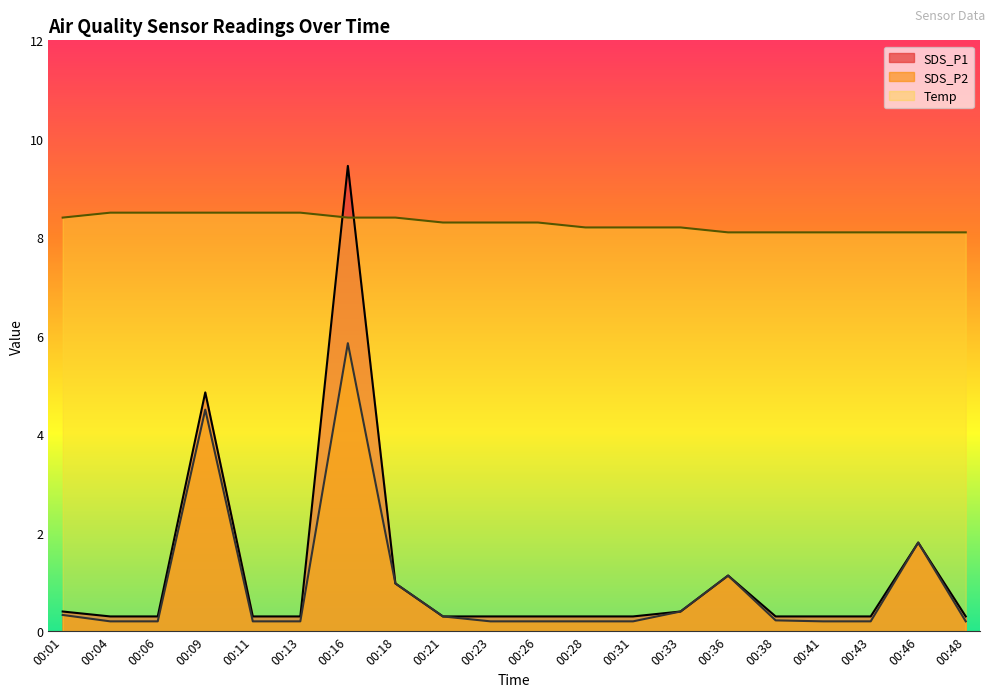

Reading right to left, transcribe all the data shown in this chart.

SDS_P1: 0.3	1.8	0.3	0.3	0.3	1.1	0.4	0.3	0.3	0.3	0.3	0.3	1.0	9.4	0.3	0.3	4.8	0.3	0.3	0.4
SDS_P2: 0.2	1.8	0.2	0.2	0.2	1.1	0.4	0.2	0.2	0.2	0.2	0.3	1.0	5.8	0.2	0.2	4.5	0.2	0.2	0.3
Temp: 8.1	8.1	8.1	8.1	8.1	8.1	8.2	8.2	8.2	8.3	8.3	8.3	8.4	8.4	8.5	8.5	8.5	8.5	8.5	8.4